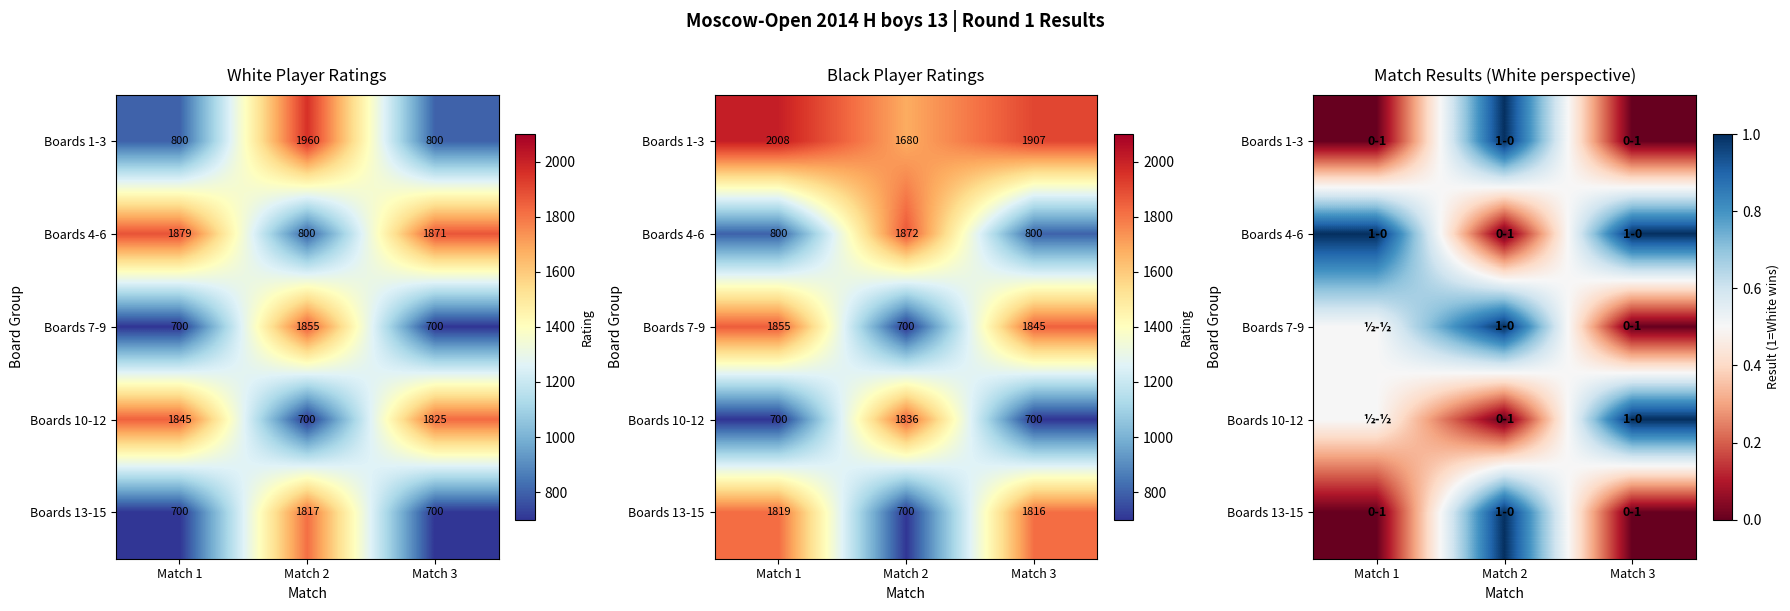

What is the total value across all series at Match 1?

2.0